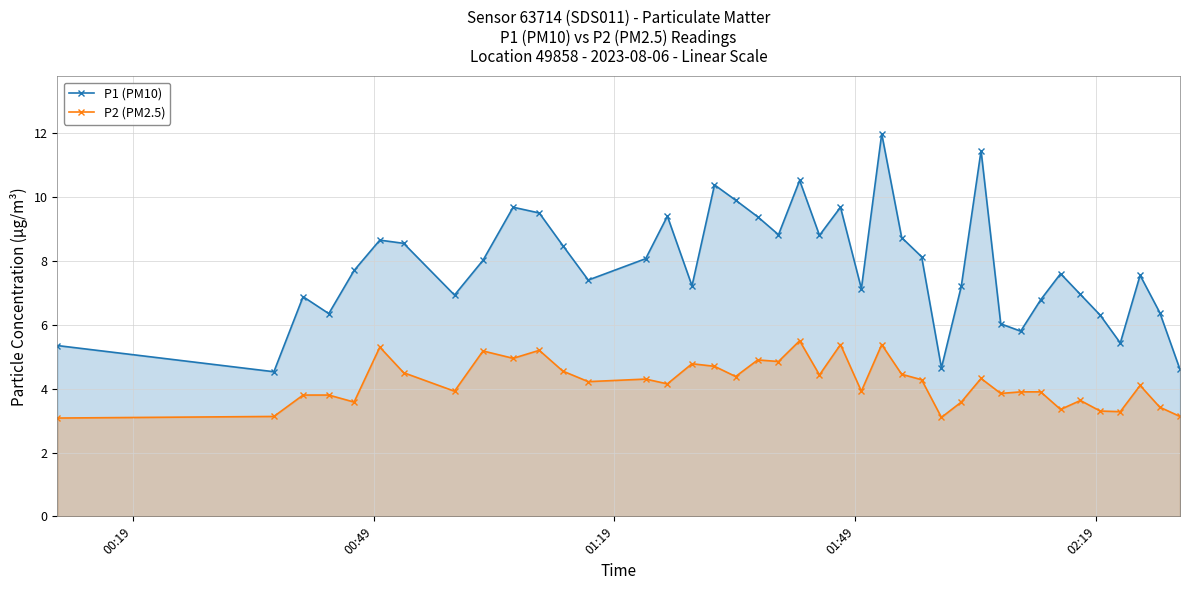

Which series has the widest spread of values?

P1 (PM10)